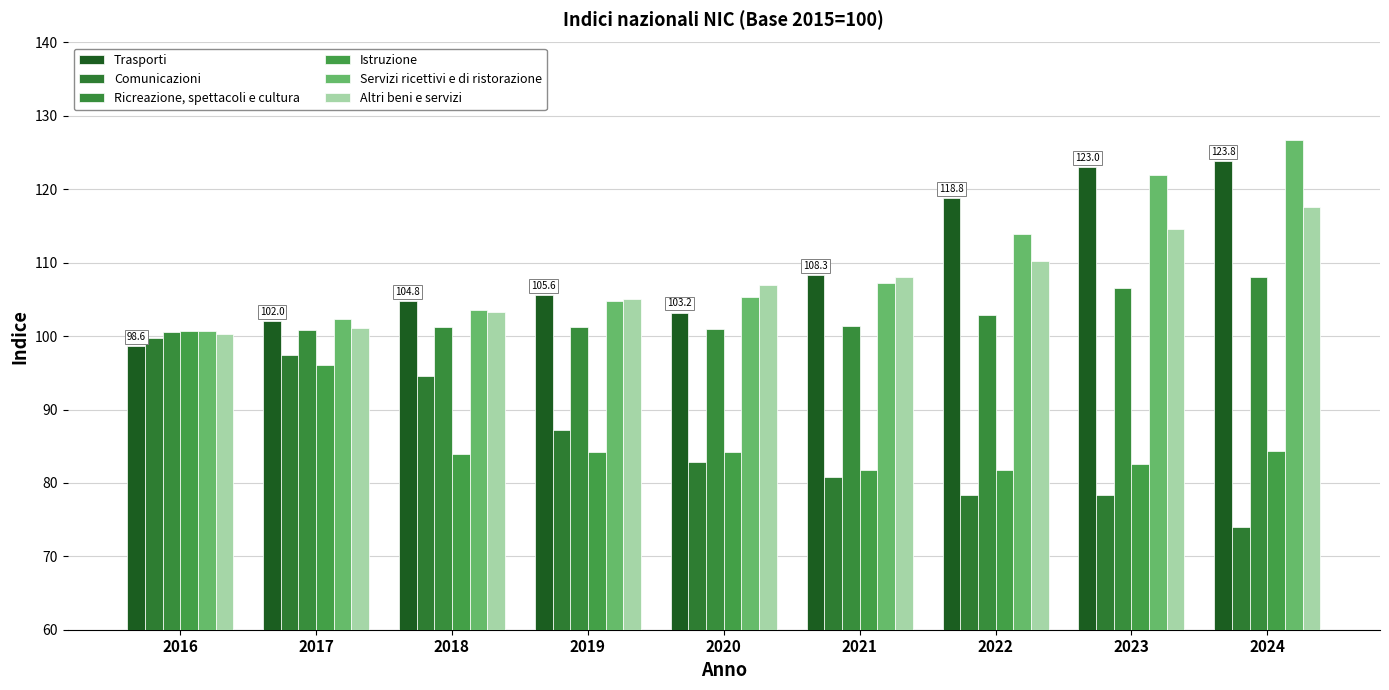

Is it true that Servizi ricettivi e di ristorazione equals 102.3 at 2017?

True